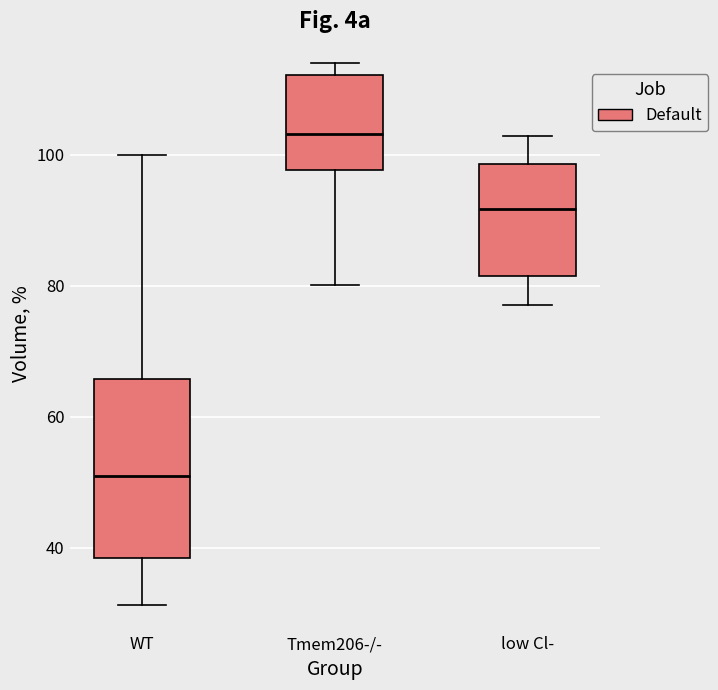

Reading left to right, read every box against the y-axis: the position of its median line, the range the box covers, and the ends of its whiskers. The values are not printed on the chart, so give them approximately, as read against the axis.

WT: median 50, box 38 to 66, whiskers 32 to 100
Tmem206-/-: median 104, box 98 to 112, whiskers 80 to 114
low Cl-: median 92, box 82 to 98, whiskers 78 to 102